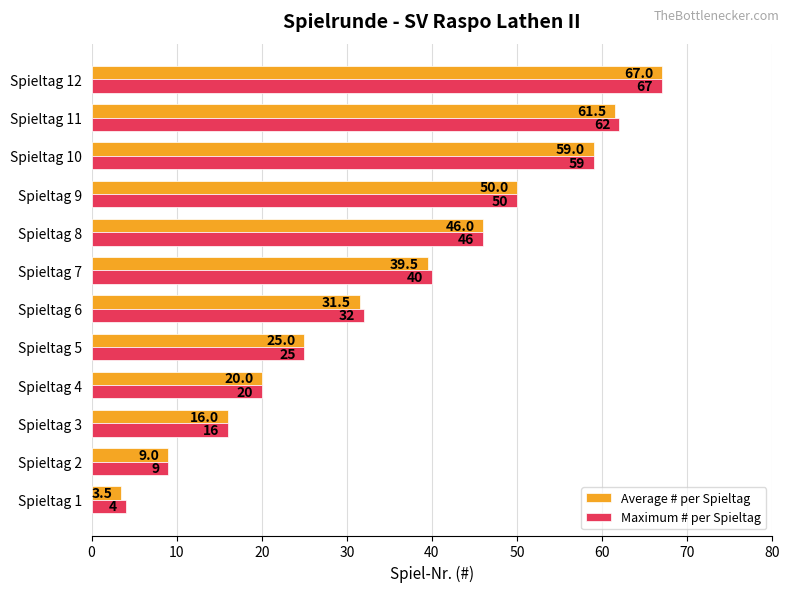

Read the Average # per Spieltag value at Spieltag 2.

9.0